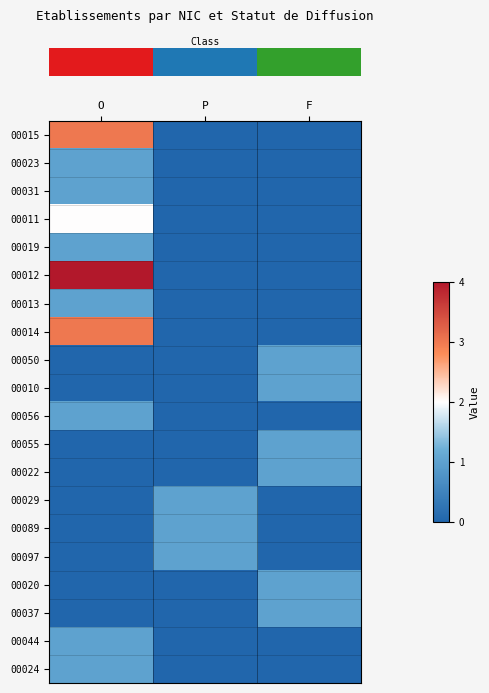

How many positive values does the row_0 series have?

1